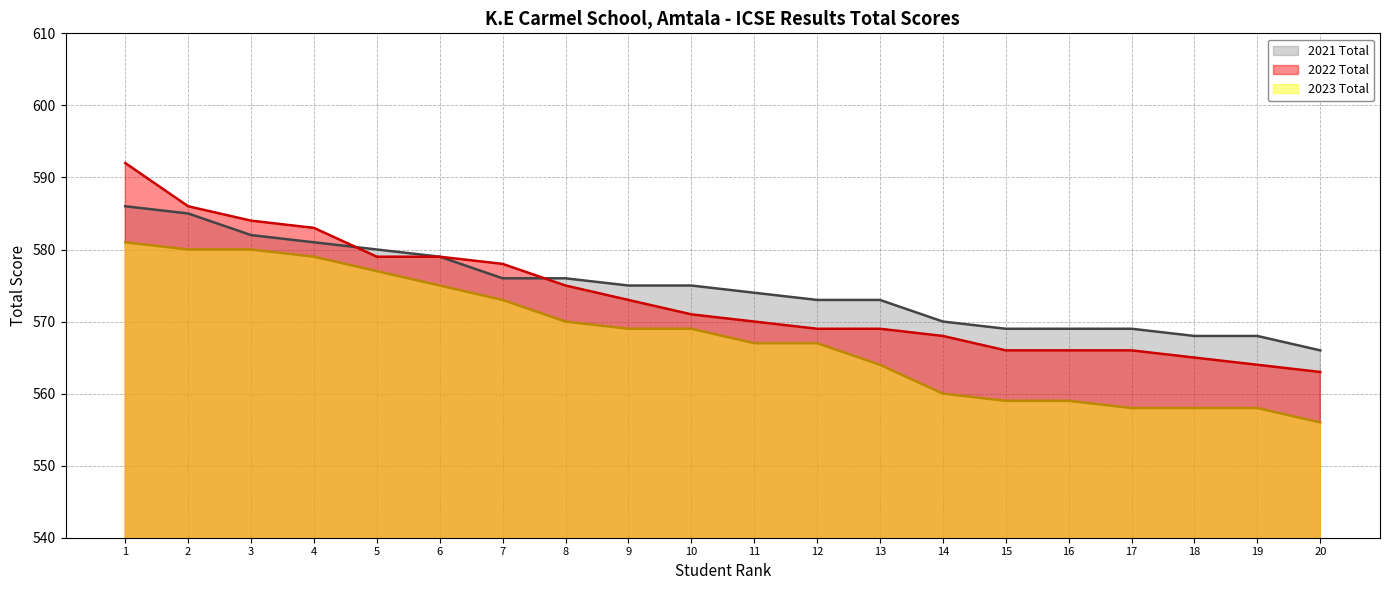

Reading right to left, what are all the values shown in this chart?

2021 Total (line): 566	568	568	569	569	569	570	573	573	574	575	575	576	576	579	580	581	582	585	586
2022 Total (line): 563	564	565	566	566	566	568	569	569	570	571	573	575	578	579	579	583	584	586	592
2023 Total (line): 556	558	558	558	559	559	560	564	567	567	569	569	570	573	575	577	579	580	580	581